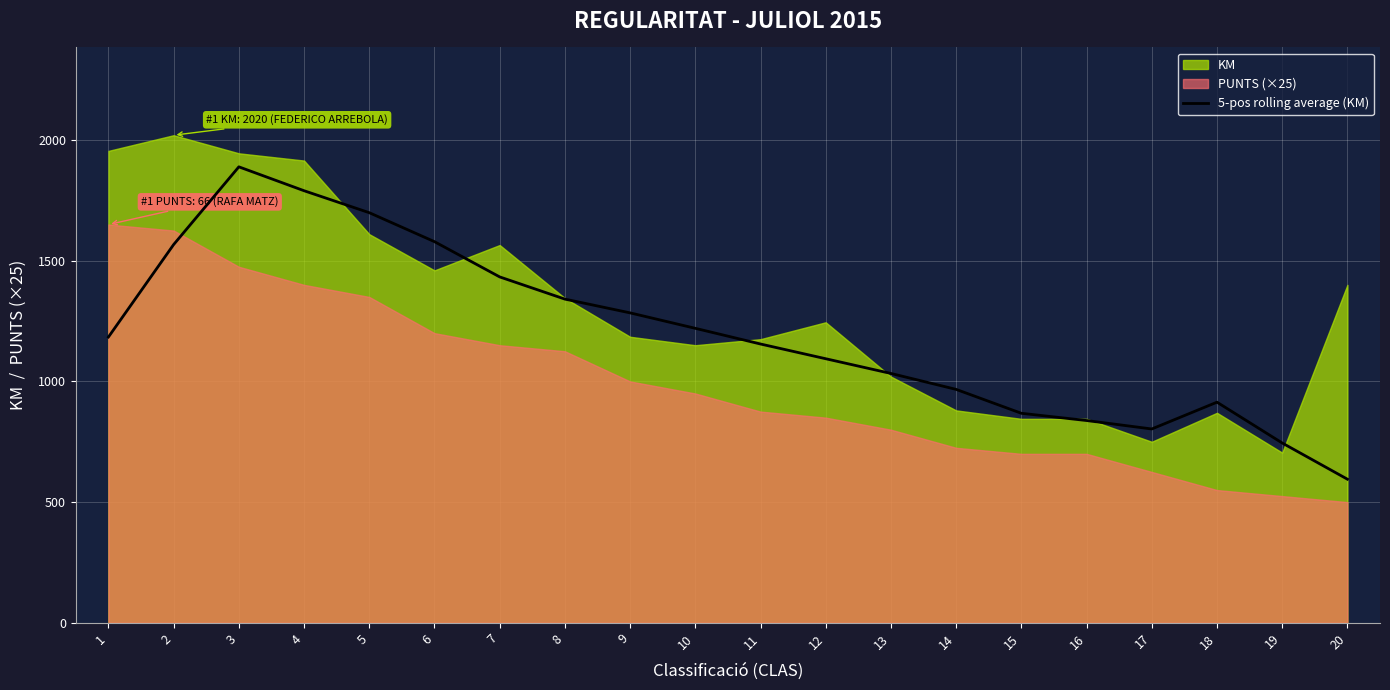

True or false: the data shows 1685 at 12.

False